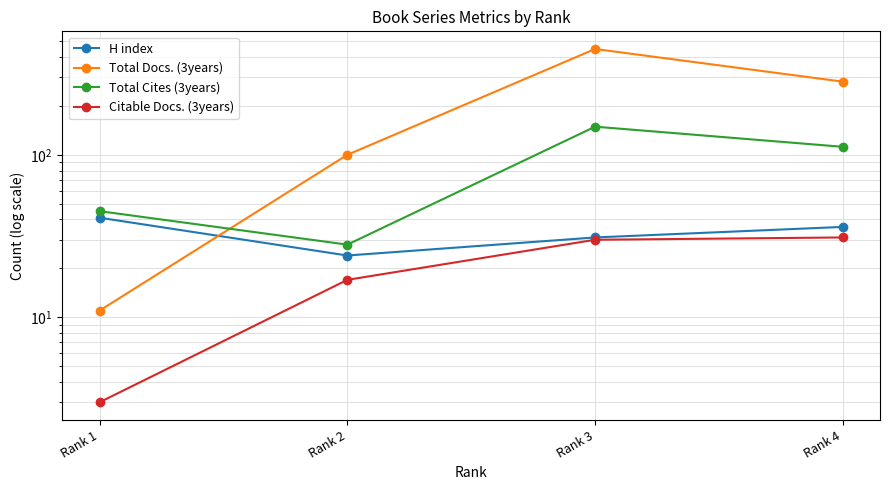

Between Rank 2 and Rank 1, which is larger?

Rank 1